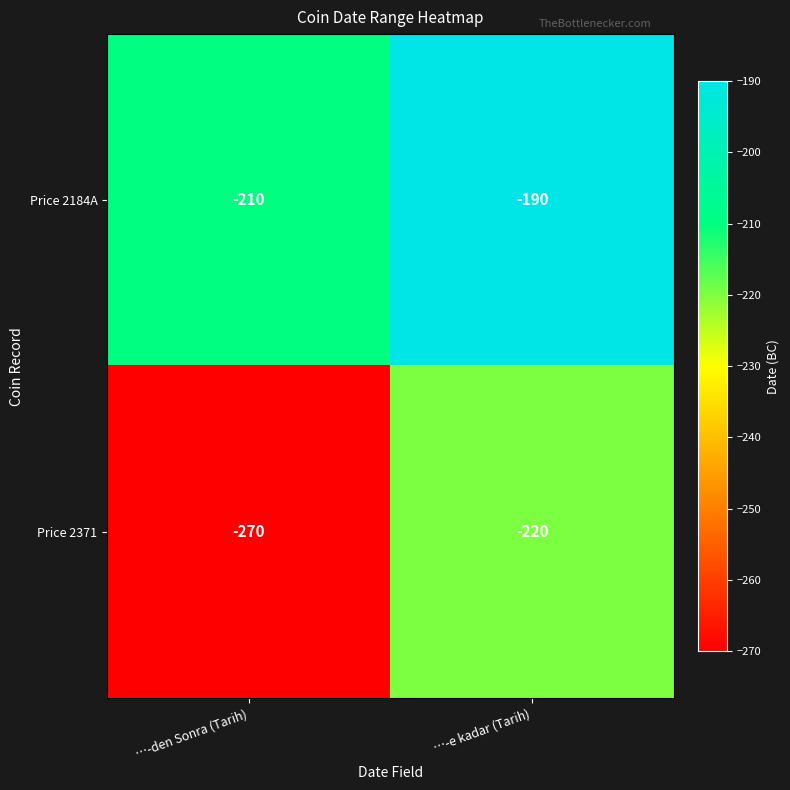

Which series has the largest total across all categories?

Price 2184A